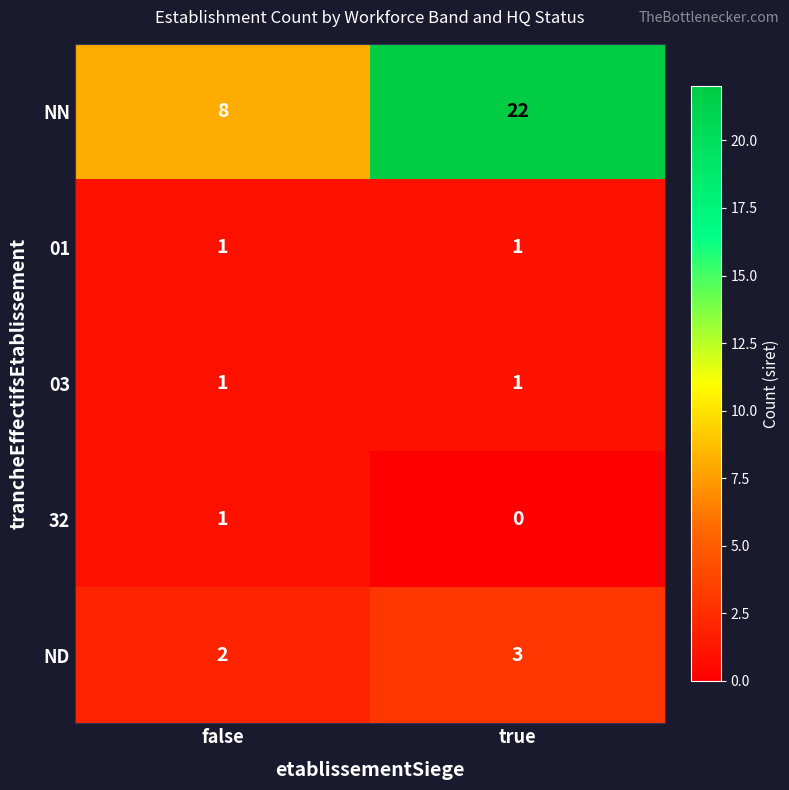

List the labels in order of ND value, largest first.

true, false